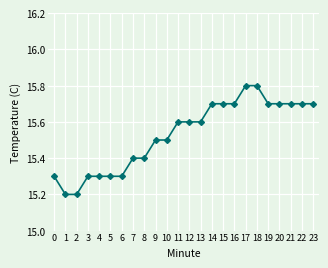

What is the change in value from 10 to 21?

+0.2